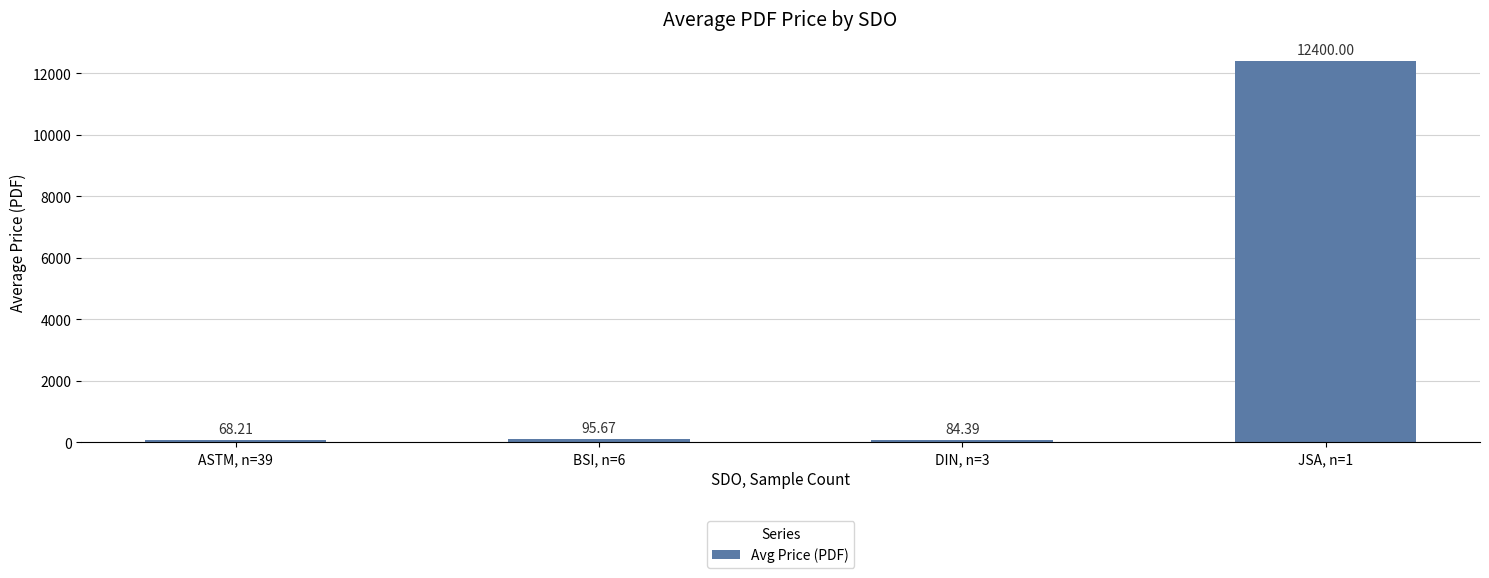

What is the sum of all values?

12648.3